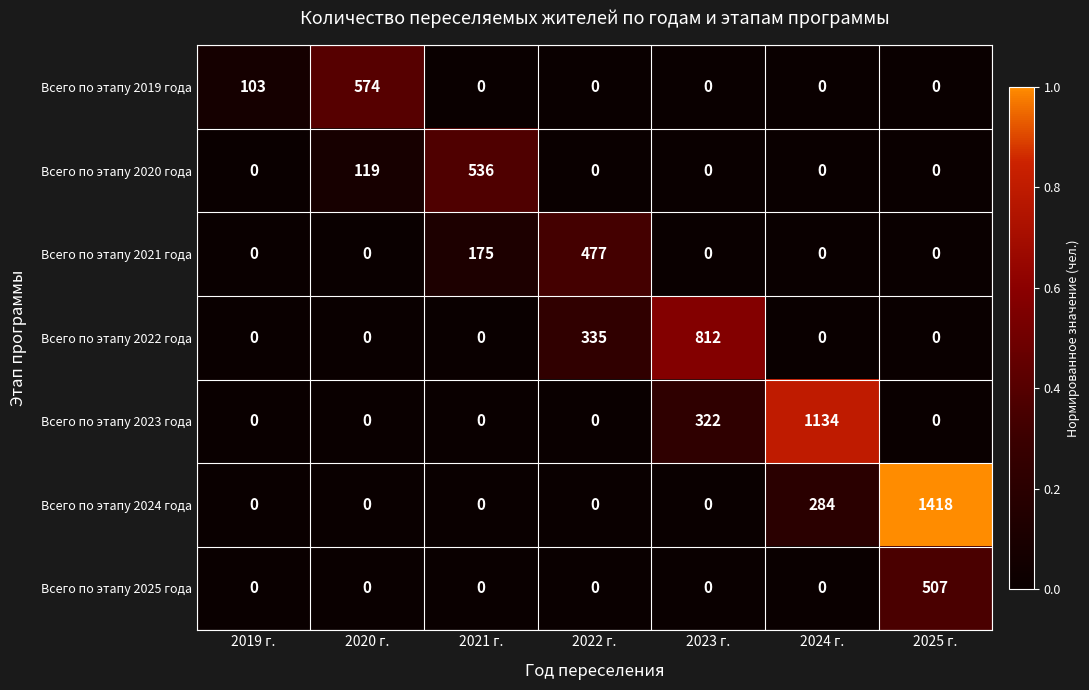

How many data points in Всего по этапу 2019 года are above 0?

2